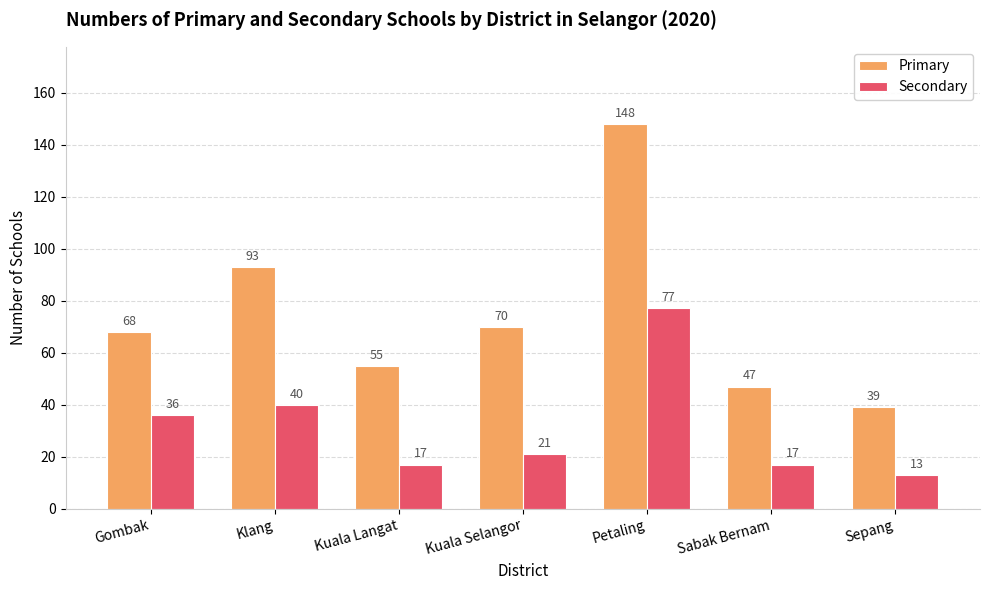

How many groups of bars are there?

7